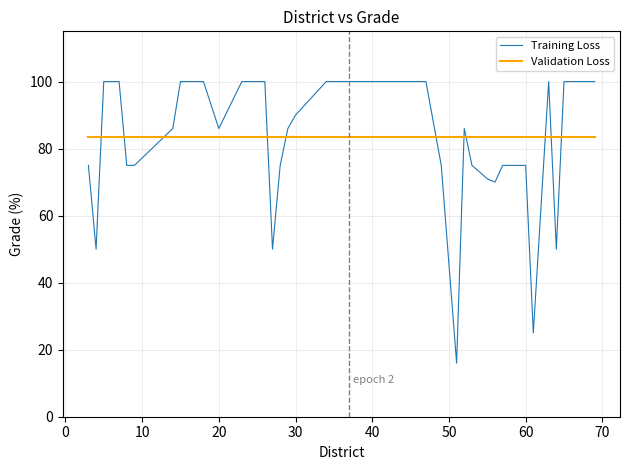

What is the smallest value displayed?

16.0